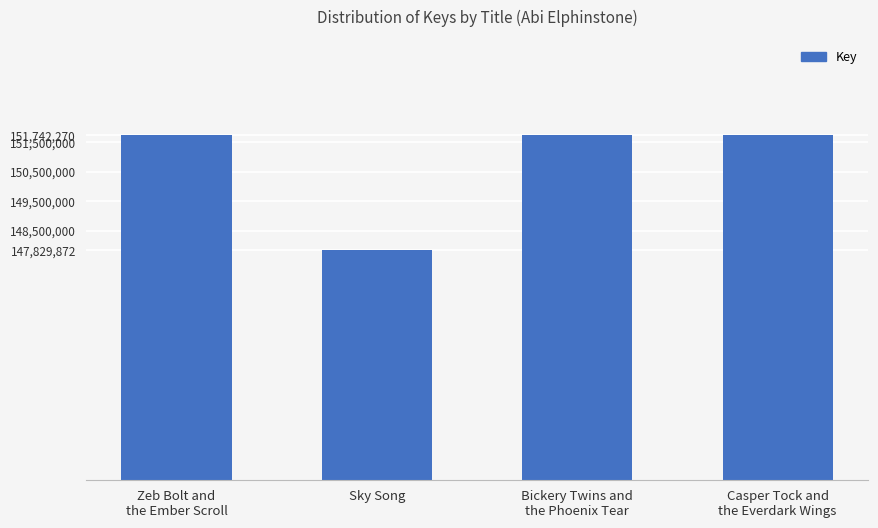

What is the maximum value shown in the chart?

151742270